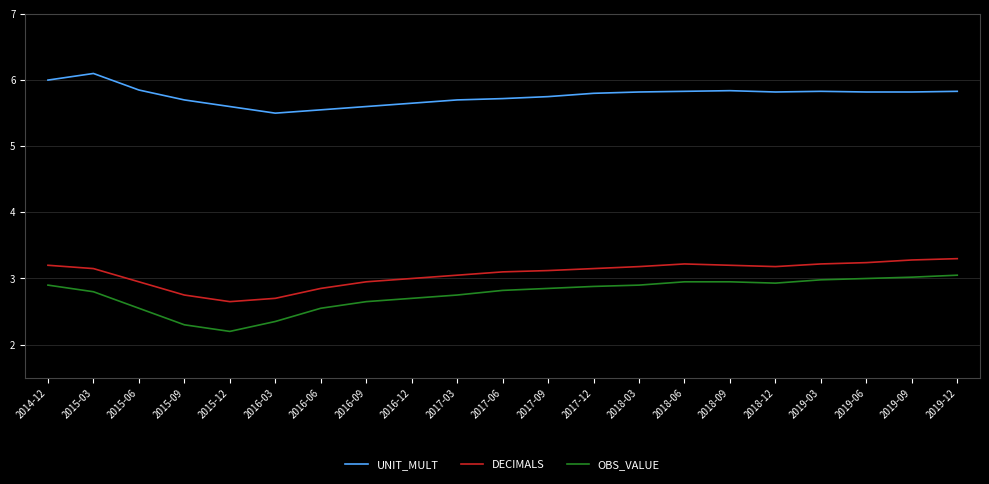

True or false: OBS_VALUE and DECIMALS intersect in this chart.

False